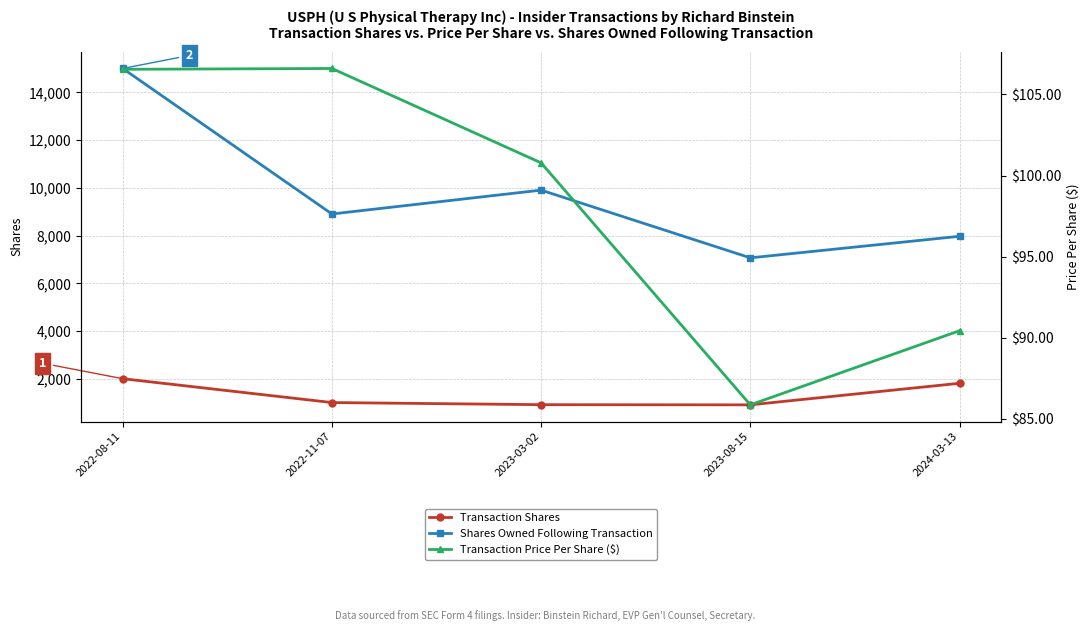

What is the spread (max minus min) of values at 2022-11-07?

8799.4